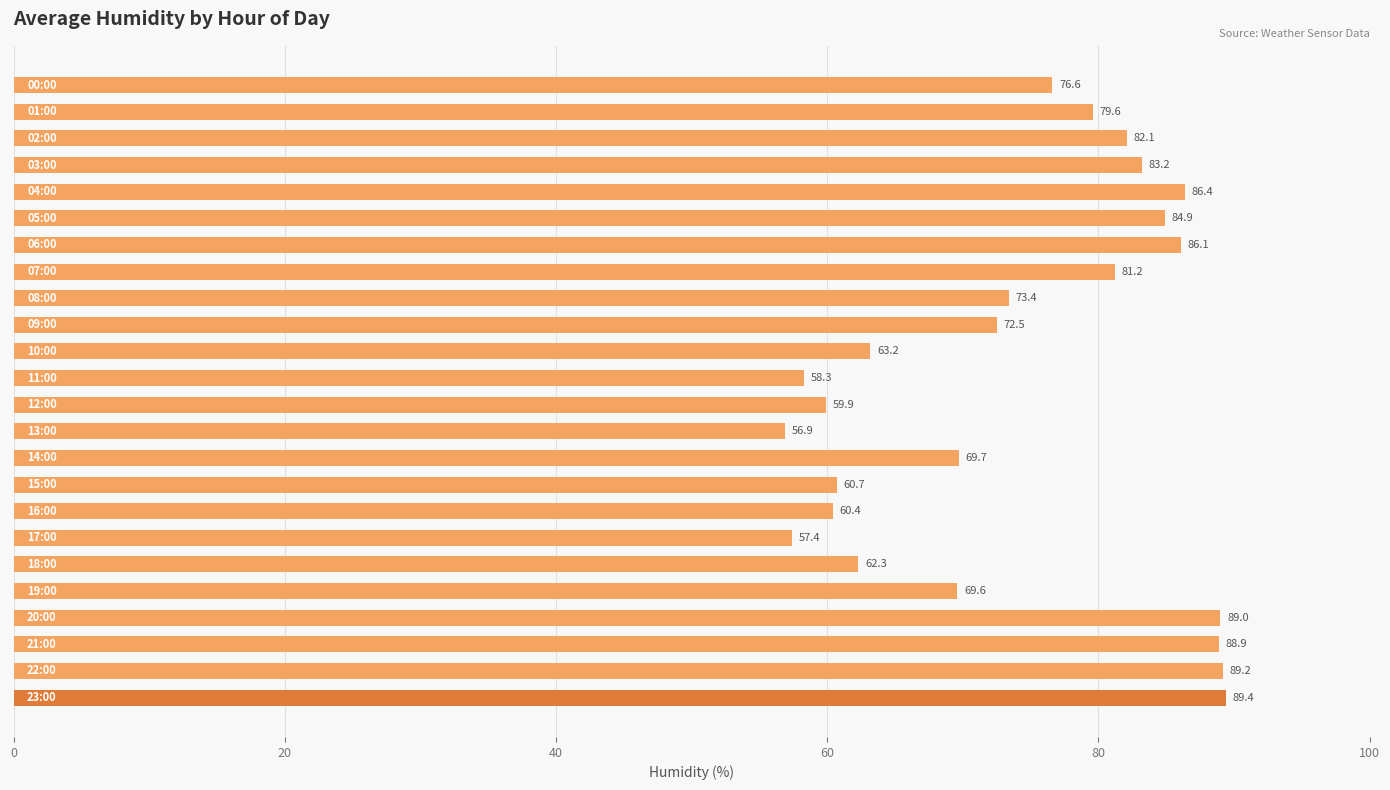

What is the value of the 17th bar from the top?

60.4